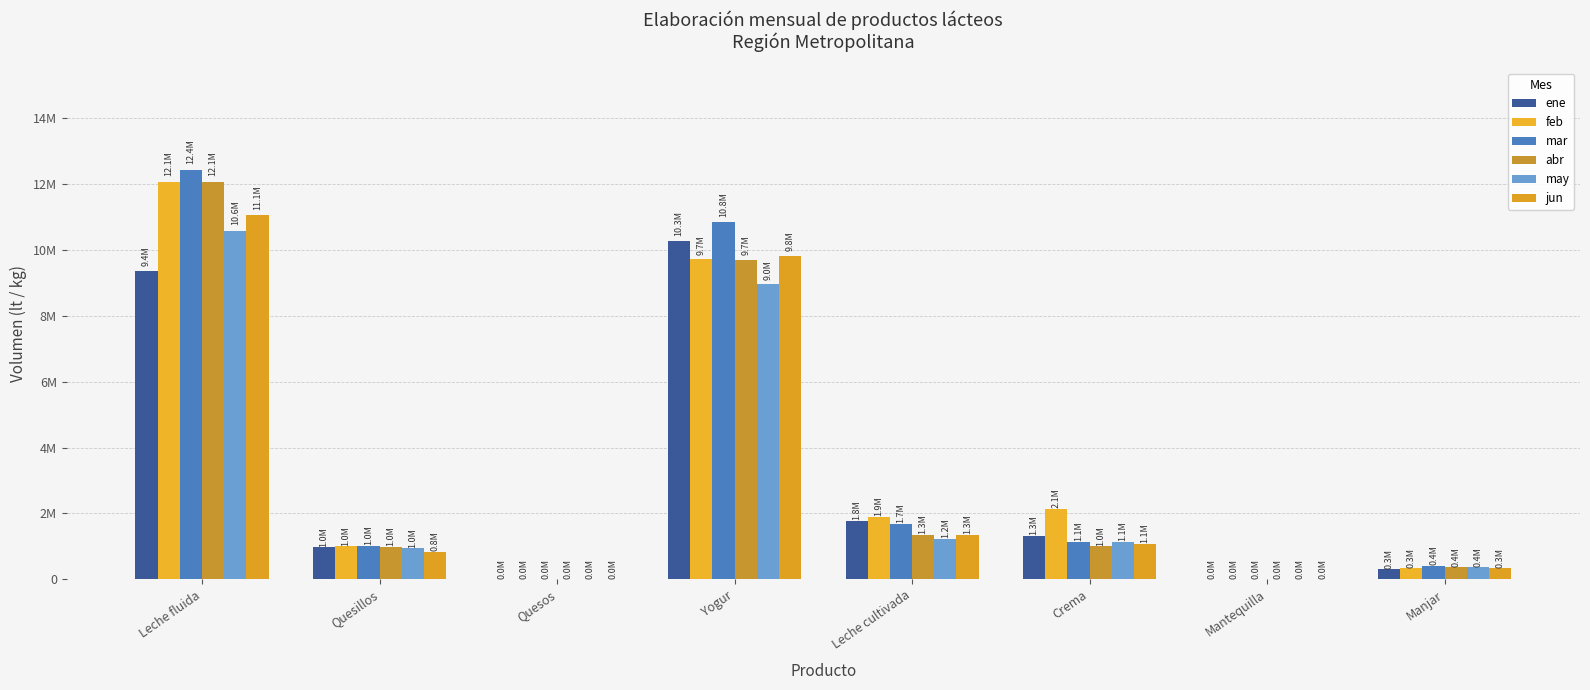

Which category has the highest value in the jun series?

Leche fluida